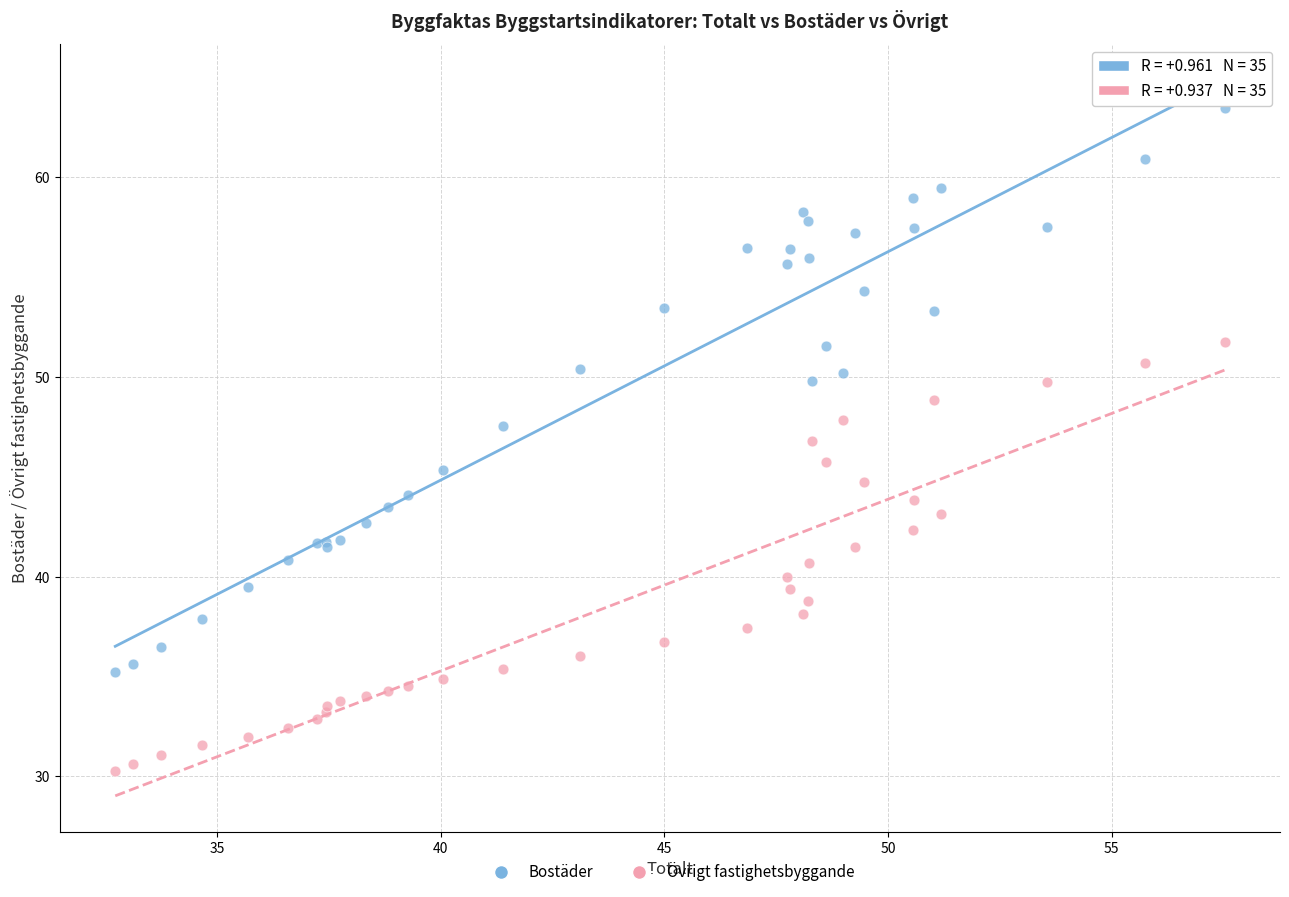

Which series contains the lowest Y value?

Övrigt fastighetsbyggande